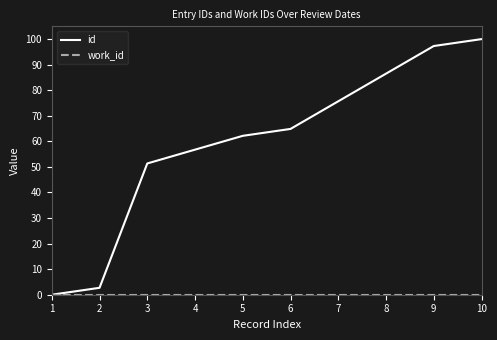

How many values in the id series are below 64?

5